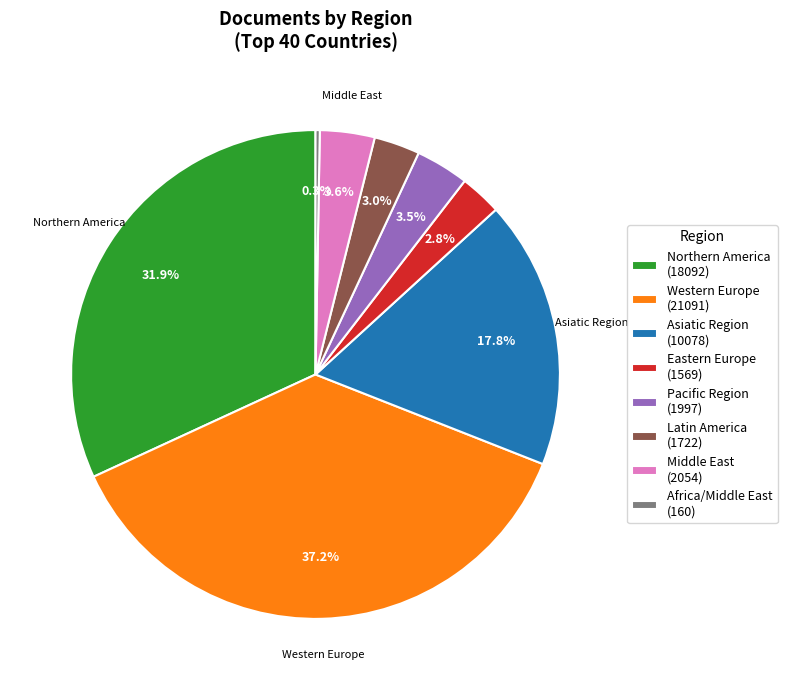

Count the number of slices in the pie.

8